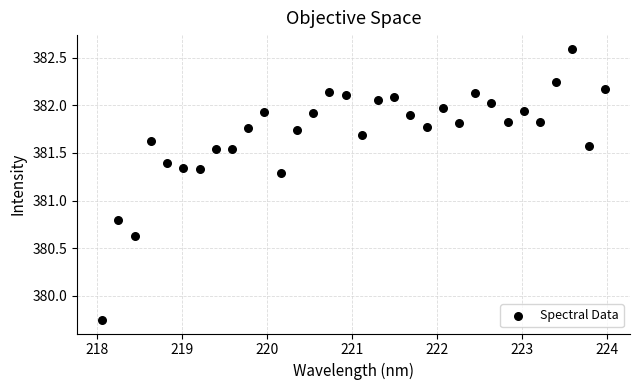

What is the range of X values (max minus min)?

5.9